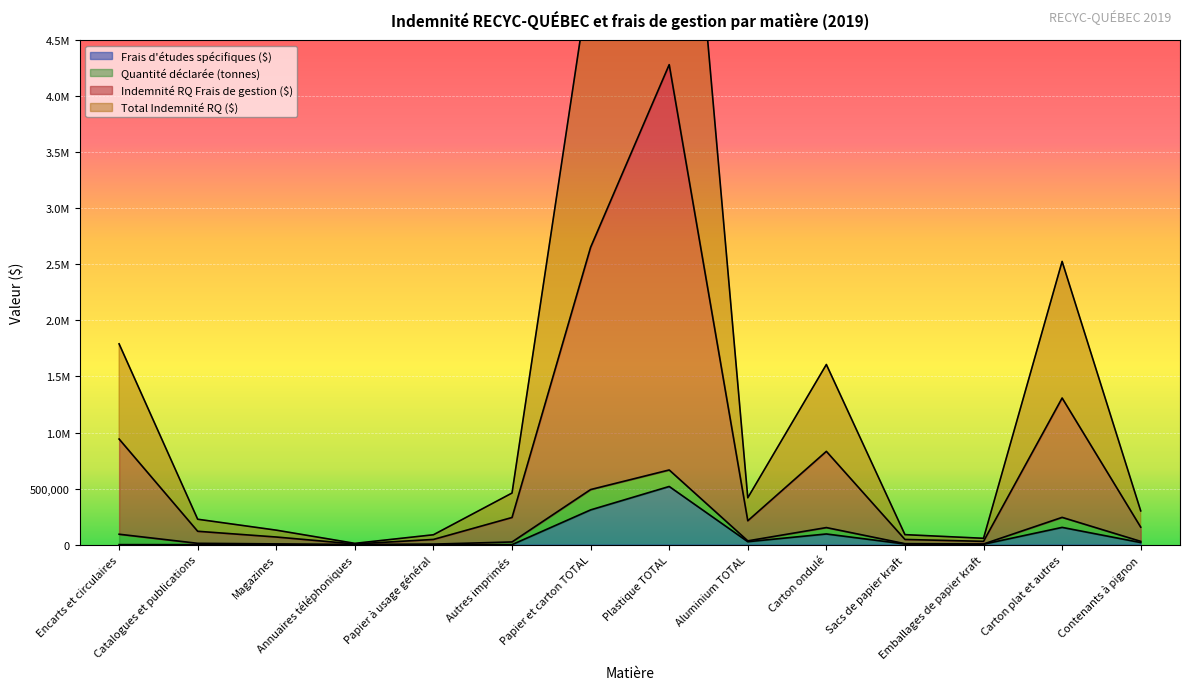

What position from the right is Autres imprimés?

9